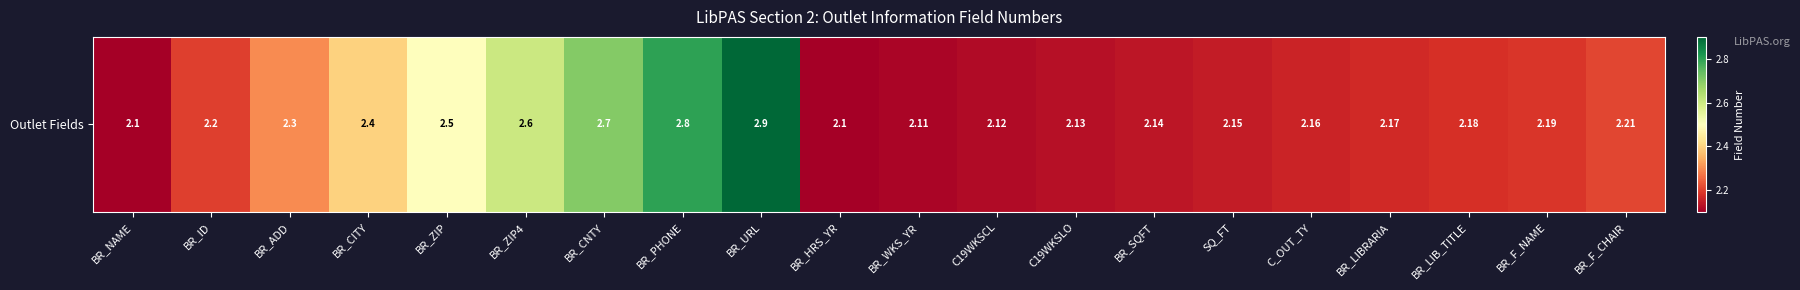

Reading left to right, what are all the values shown in this chart?

BR_NAME=2.1	BR_ID=2.2	BR_ADD=2.3	BR_CITY=2.4	BR_ZIP=2.5	BR_ZIP4=2.6	BR_CNTY=2.7	BR_PHONE=2.8	BR_URL=2.9	BR_HRS_YR=2.1	BR_WKS_YR=2.1	C19WKSCL=2.1	C19WKSLO=2.1	BR_SQFT=2.1	SQ_FT=2.1	C_OUT_TY=2.2	BR_LIBRARIA=2.2	BR_LIB_TITLE=2.2	BR_F_NAME=2.2	BR_F_CHAIR=2.2